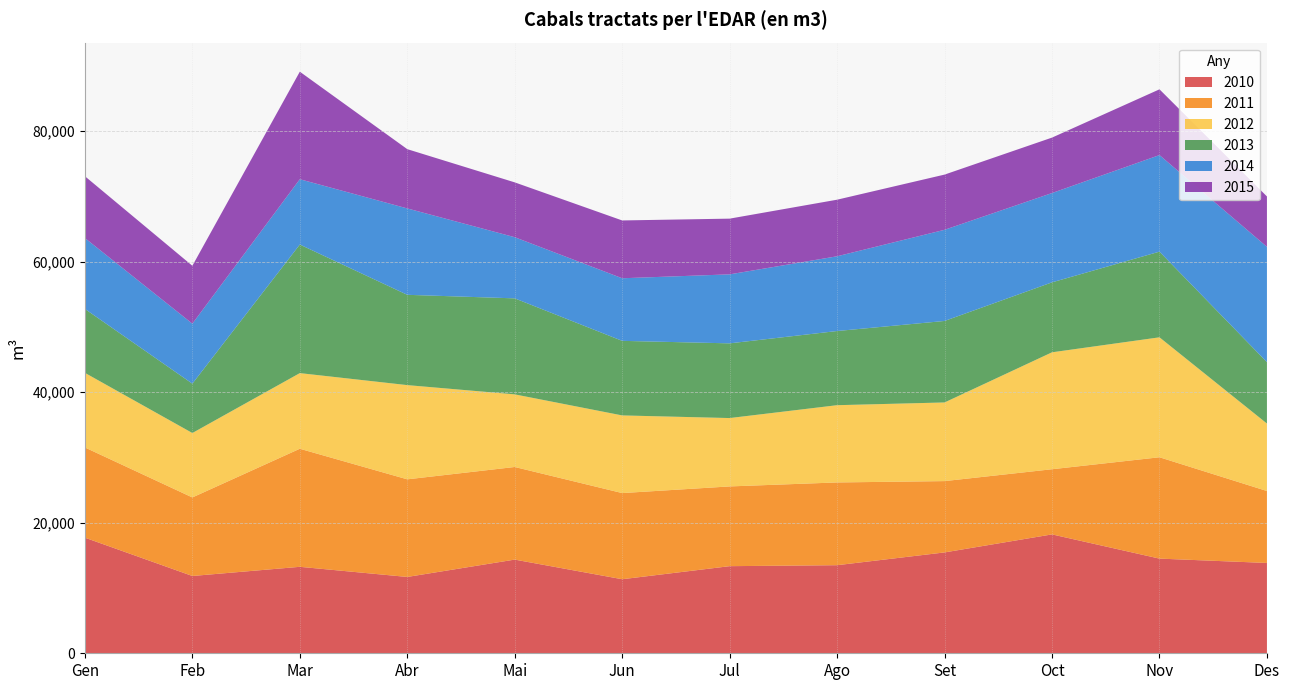

Reading right to left, extract all data points from this chart.

2010: 13843	14509	18220	15458	13500	13351	11349	14357	11699	13251	11846	17718
2011: 11026	15533	9987	10930	12683	12221	13204	14194	14960	18095	12037	13826
2012: 10342	18383	17922	12054	11840	10479	11902	11131	14441	11593	9876	11434
2013: 9408	13131	10721	12491	11367	11449	11428	14714	13839	19706	7562	9799
2014: 17673	14799	13688	13970	11454	10574	9593	9371	13240	10008	9194	10862
2015: 7721	10077	8497	8461	8673	8540	8861	8405	9084	16481	8875	9474